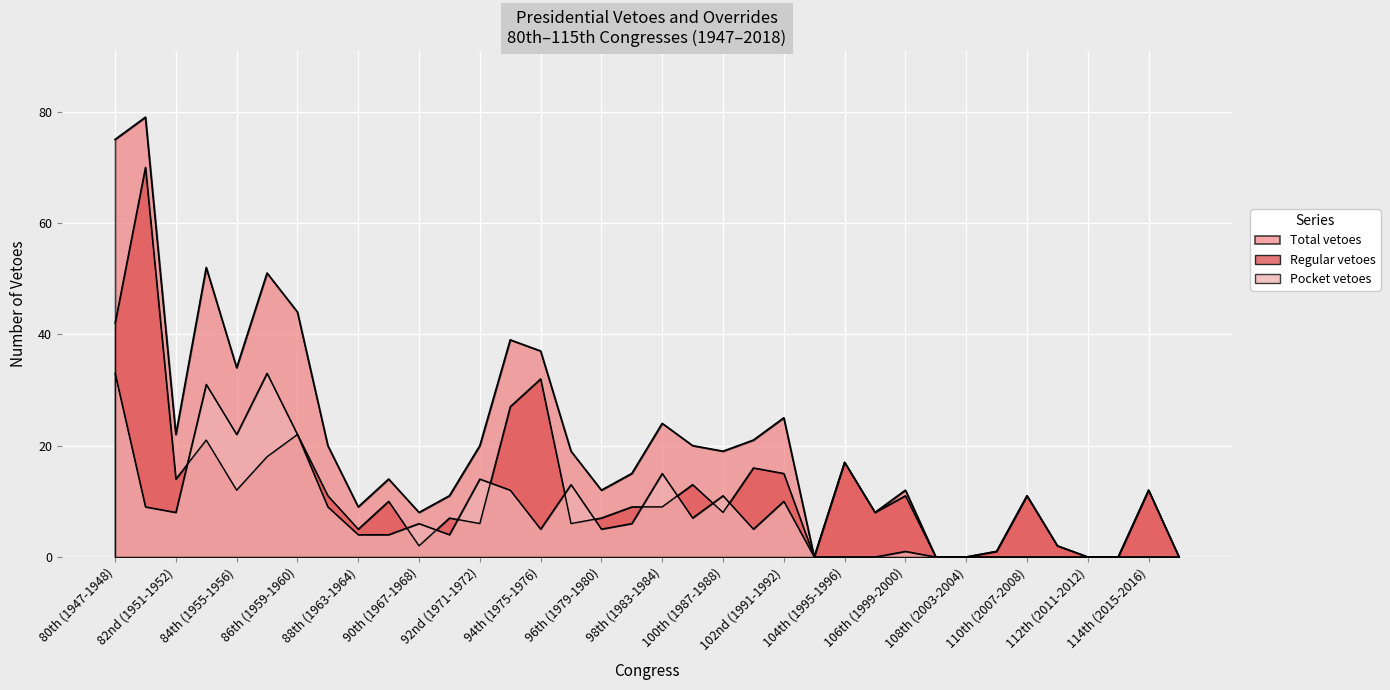

True or false: Total vetoes and Regular vetoes cross at least once.

False